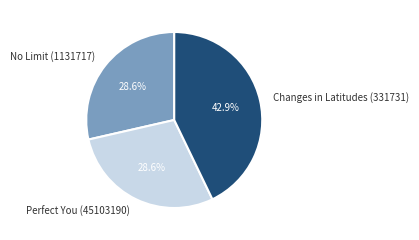

Is there any slice that represents more than half of the pie?

No